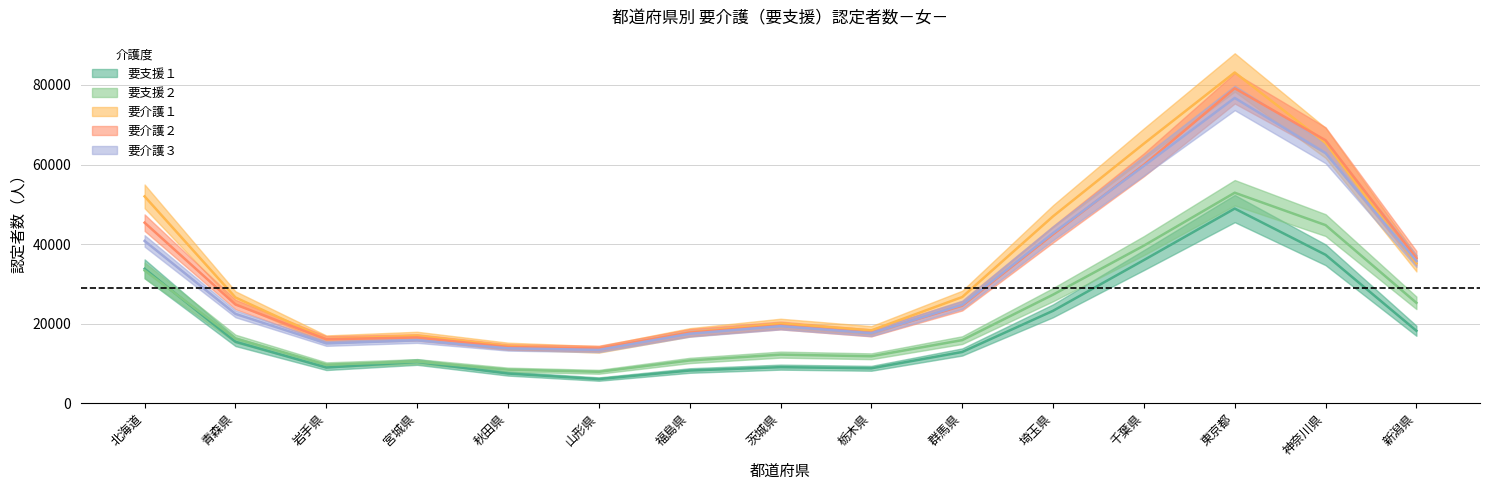

What are all the series names shown in the legend?

要支援１, 要支援２, 要介護１, 要介護２, 要介護３